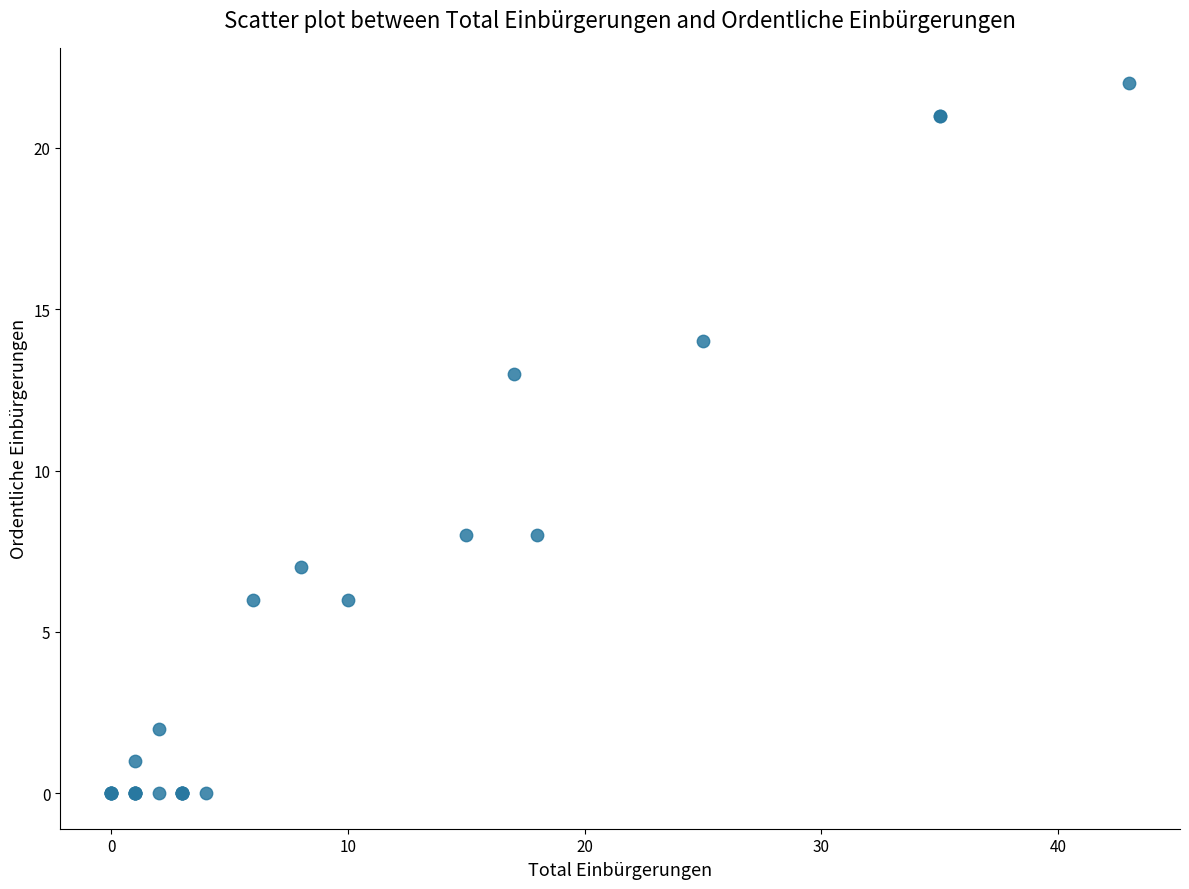

What Y value in the scatter plot is closest to 11?

13